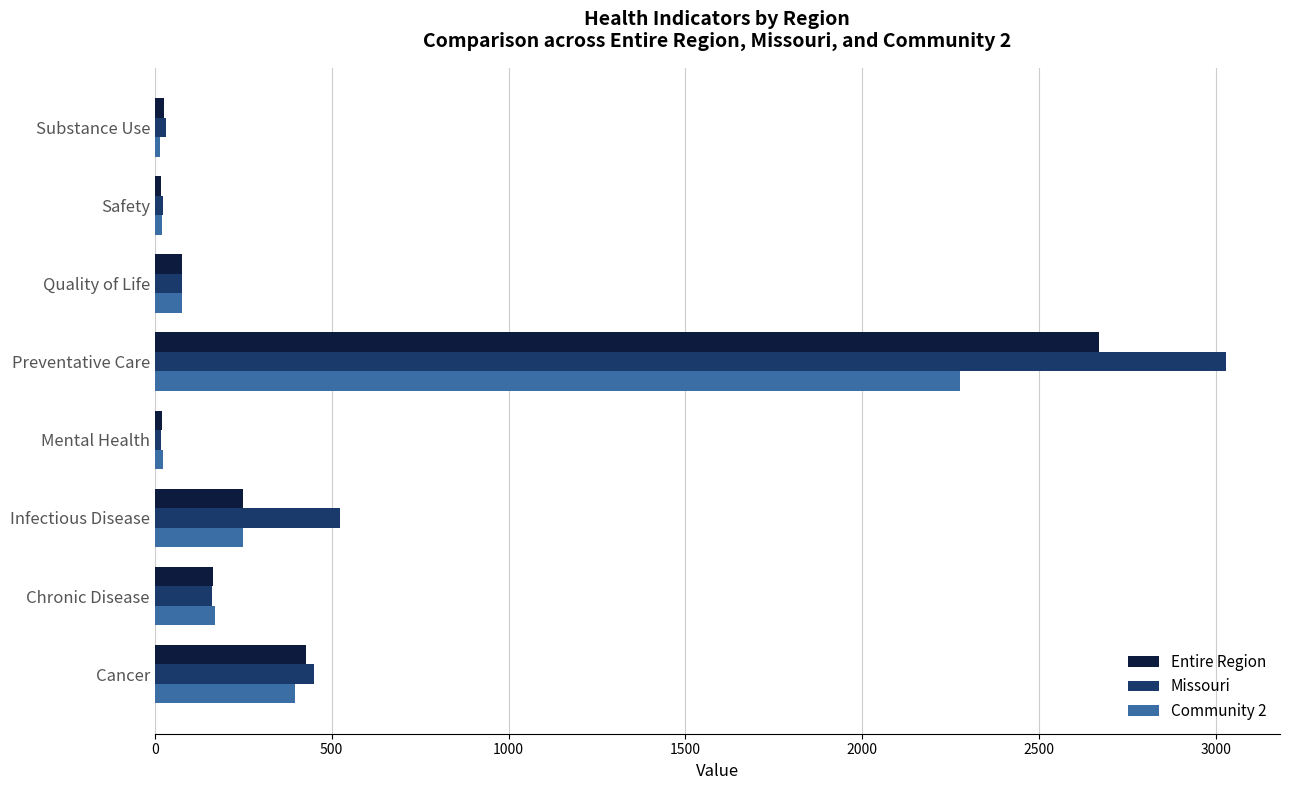

At which category is the sum across all series the highest?

Preventative Care